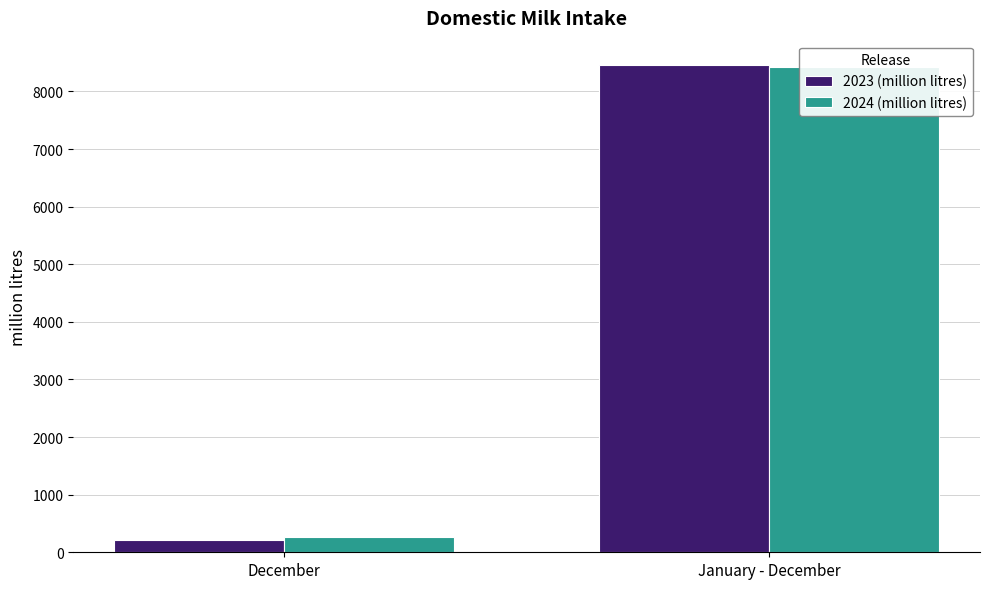

What is the difference between the highest and lowest values at December?

61.8